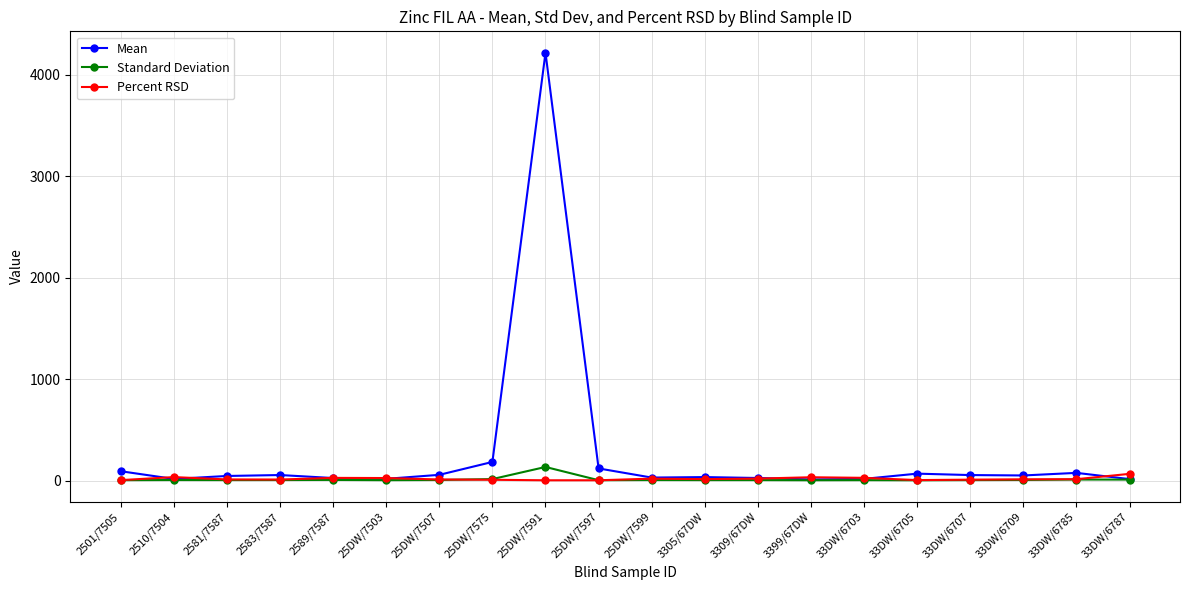

What is the difference between the second highest and second lowest values in the Mean series?

169.0